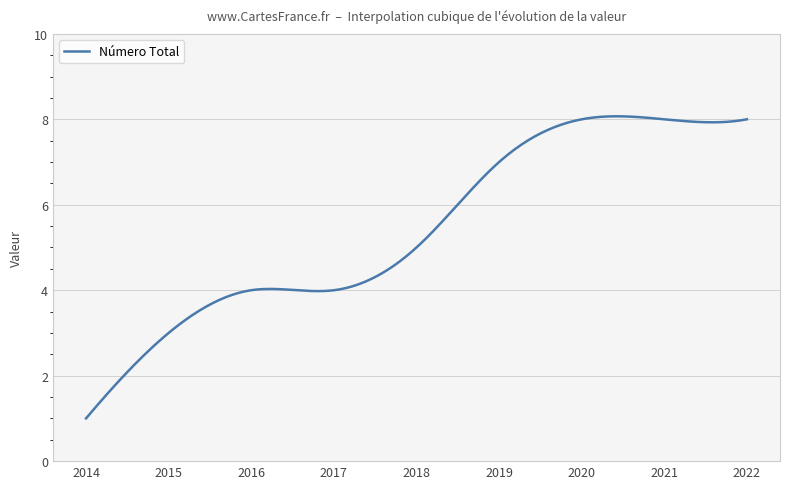

What is the smallest value displayed?

1.0